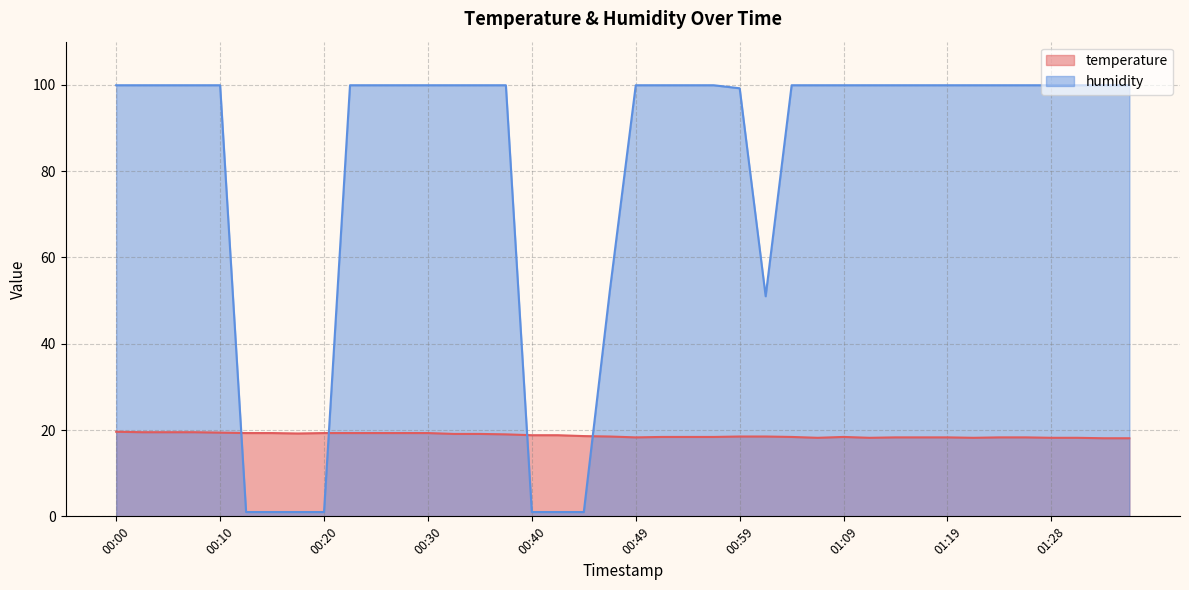

In temperature, how many points are lower than both neighbors (excluding endpoints)?

5